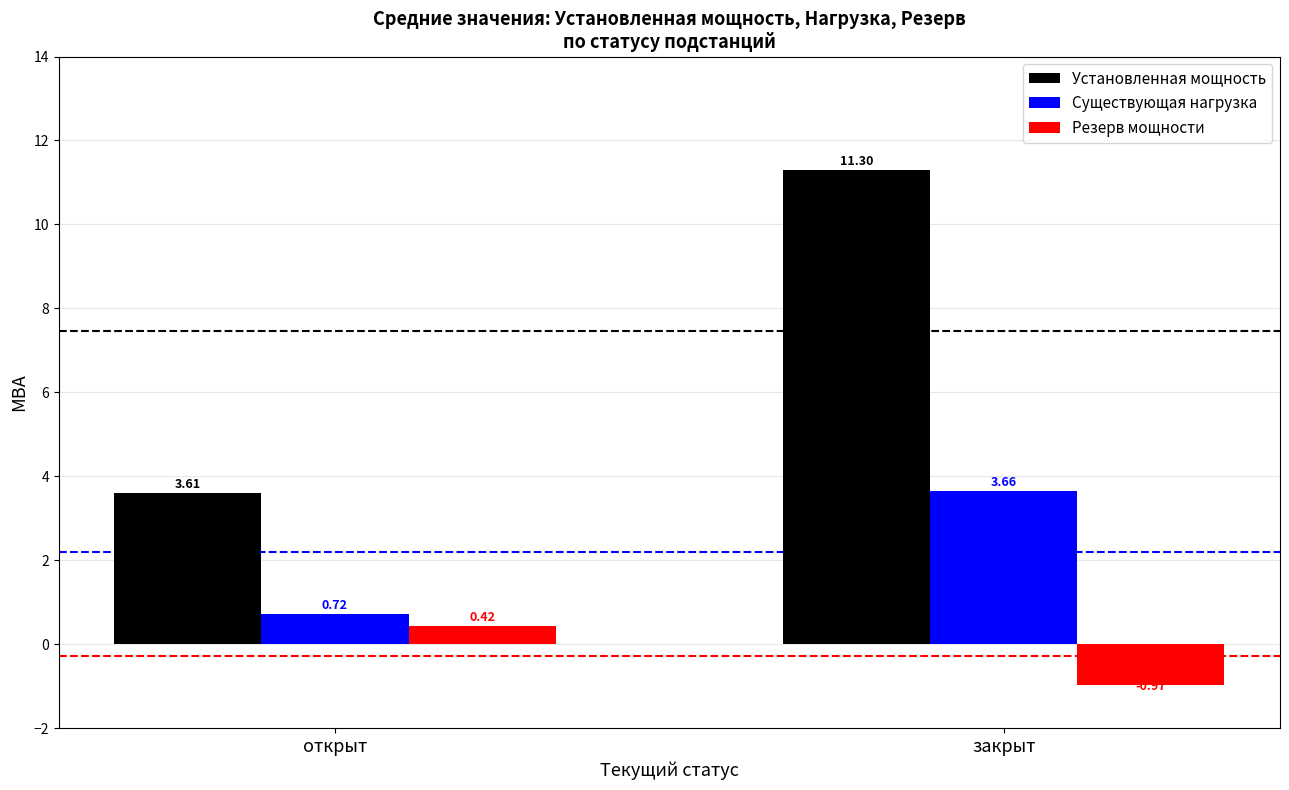

Is the value of Резерв мощности at открыт greater than the value of Установленная мощность at открыт?

No